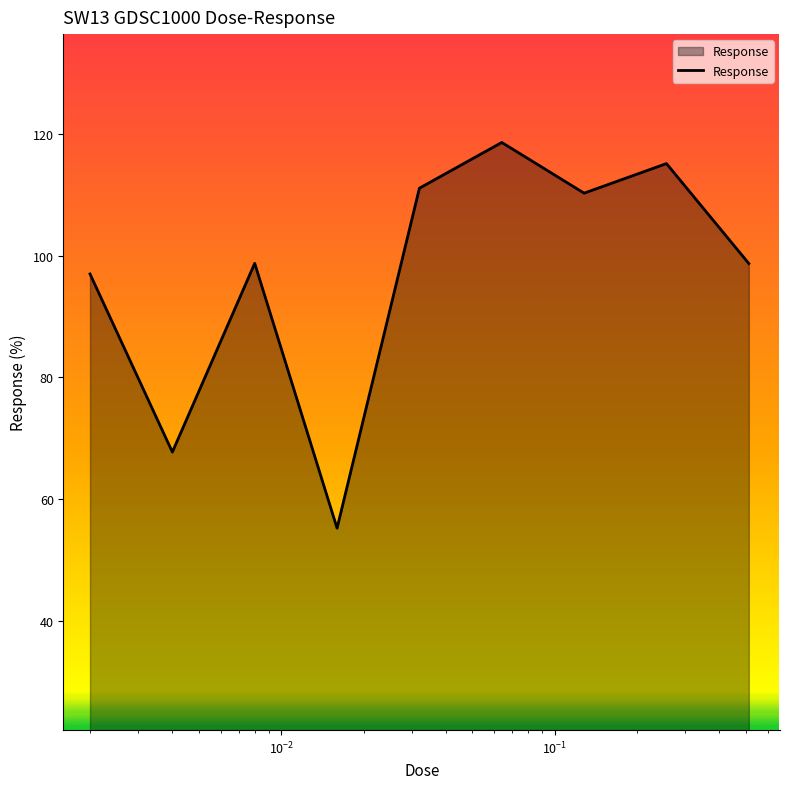

What is the smallest value displayed?

55.2